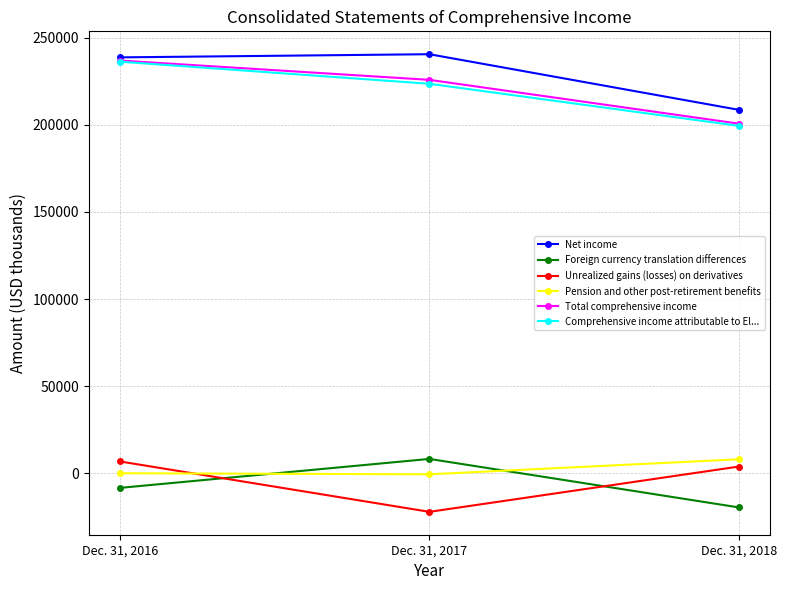

At which category is the sum across all series the highest?

Dec. 31, 2016